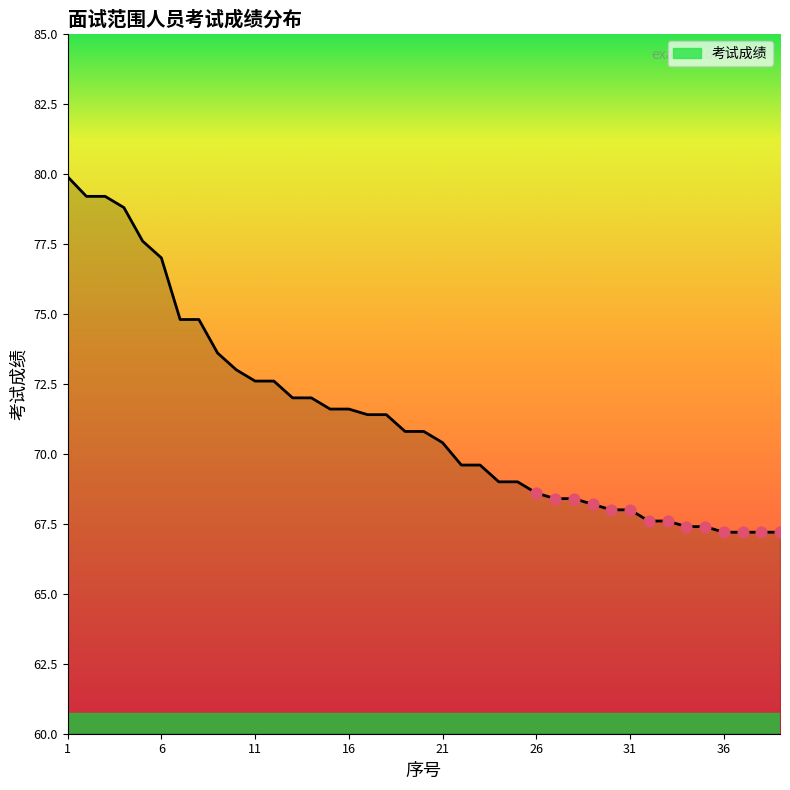

What is the smallest value displayed?

67.2